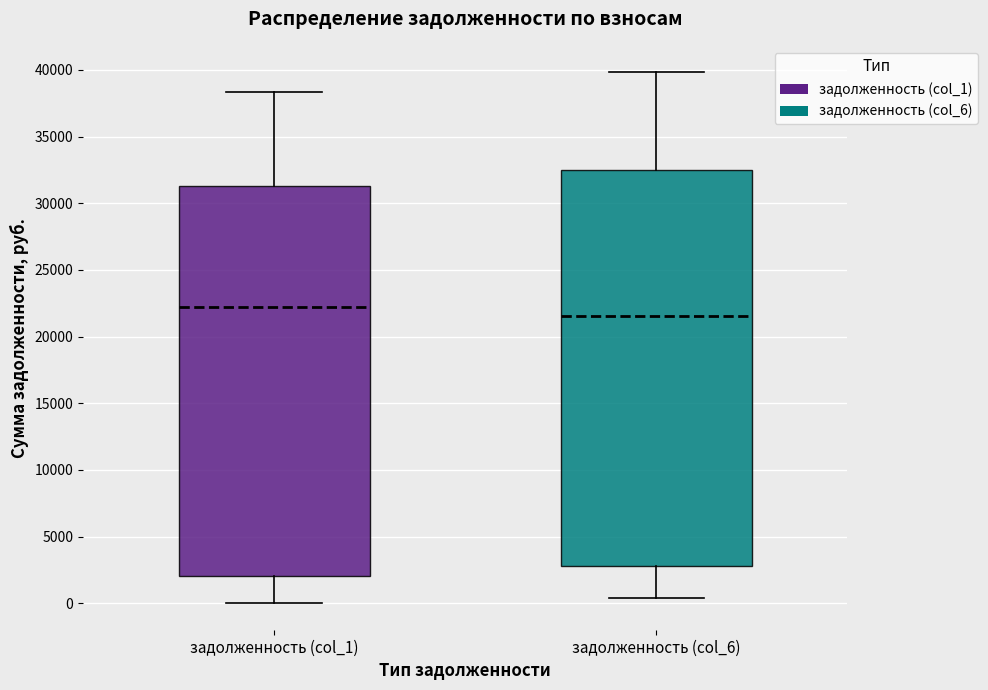

Which box has the highest median line?

задолженность (col_1)